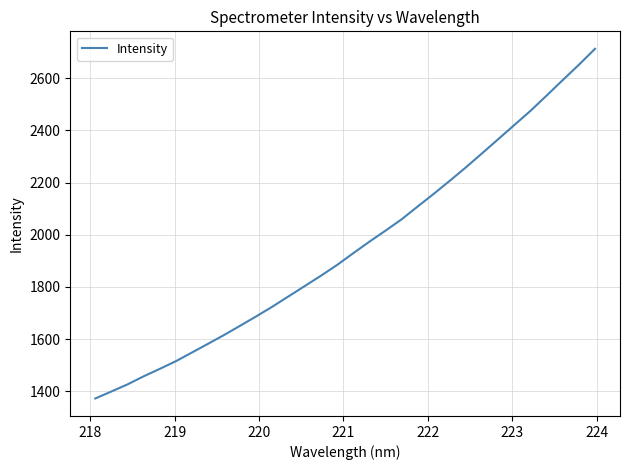

What is the minimum value shown in the chart?

1372.2